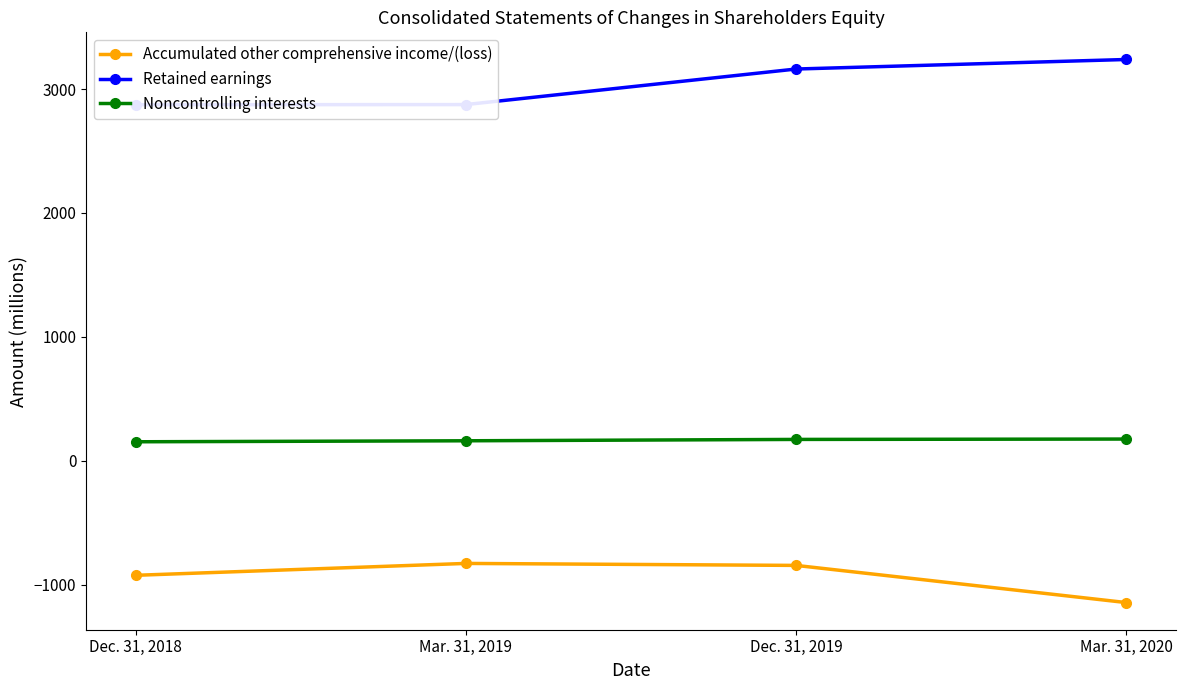

True or false: Accumulated other comprehensive income/(loss) and Retained earnings cross at least once.

False